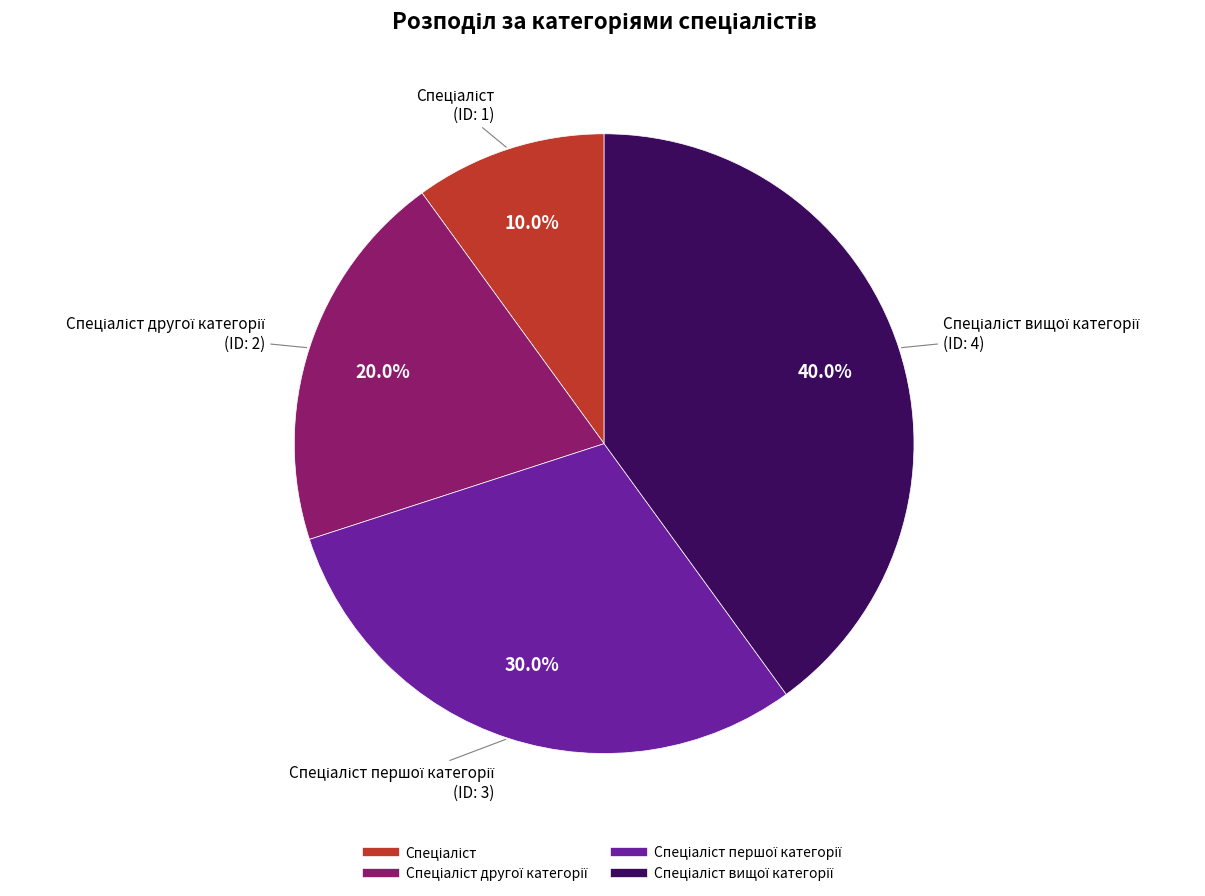

How many slices are in this pie chart?

4